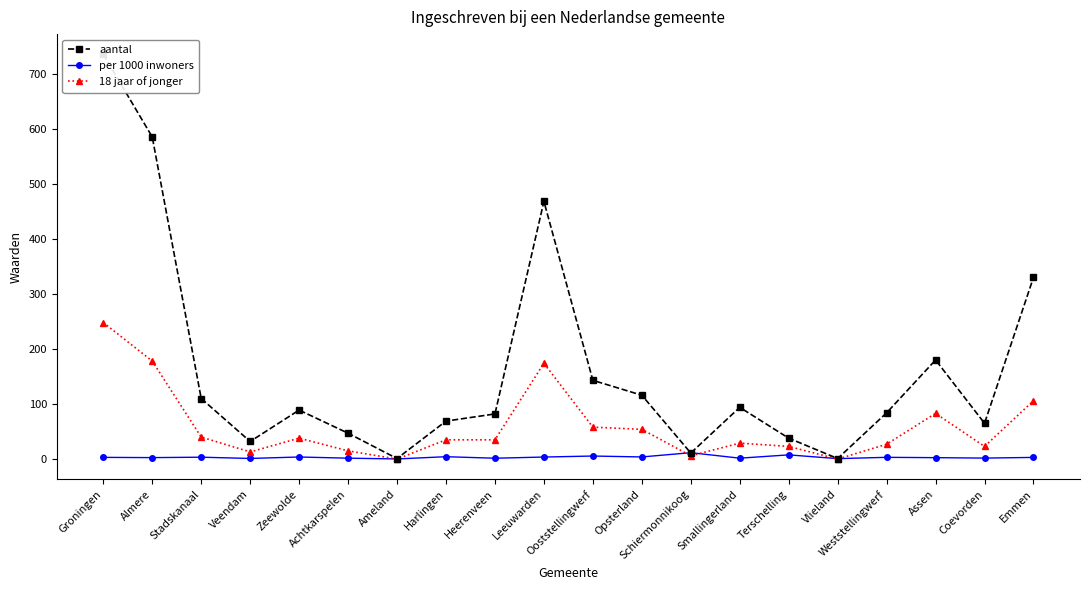

What is the maximum value for per 1000 inwoners?

11.7